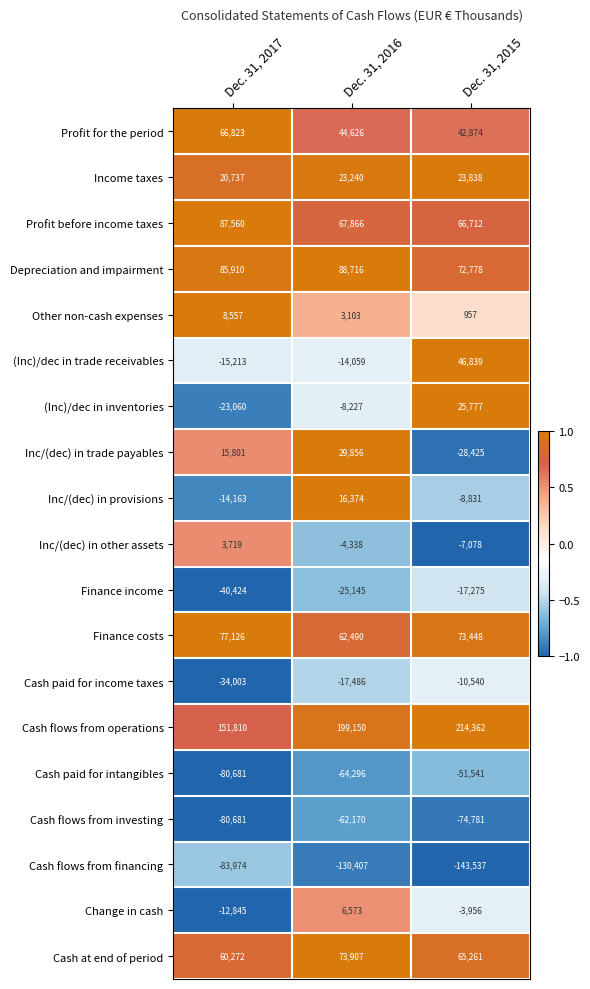

Count the (Inc)/dec in inventories values in the range -23060 to 25777.

3